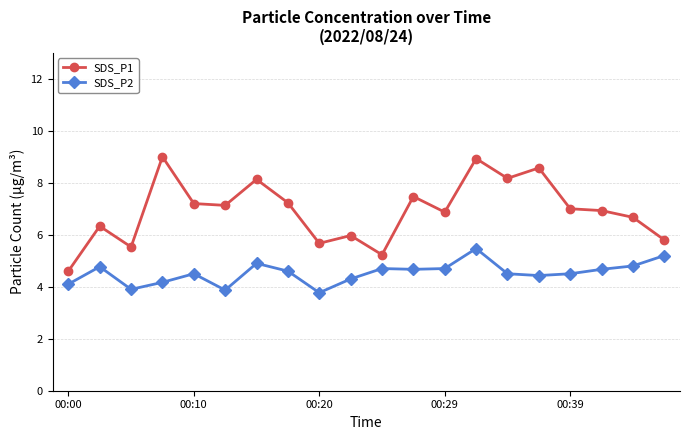

At how many categories does at least one series exceed 4?

20